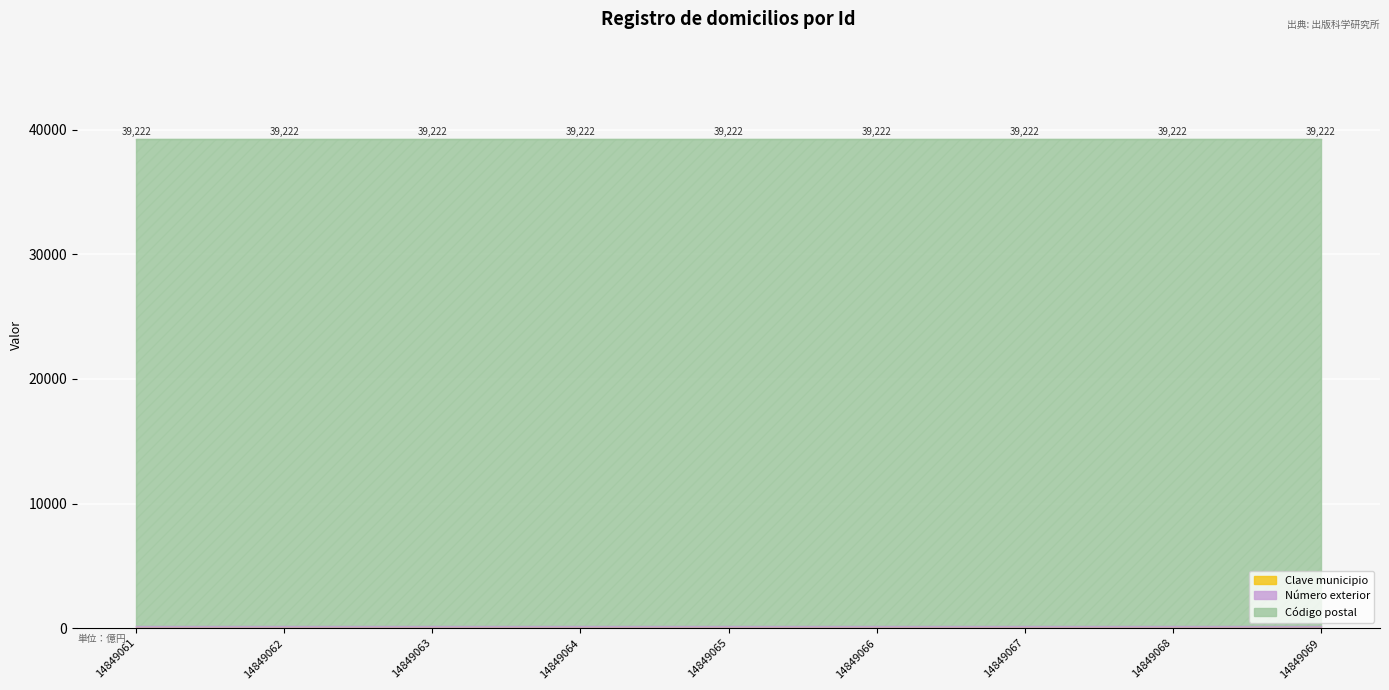

True or false: Clave municipio has a value of 12 at 14849061.

True